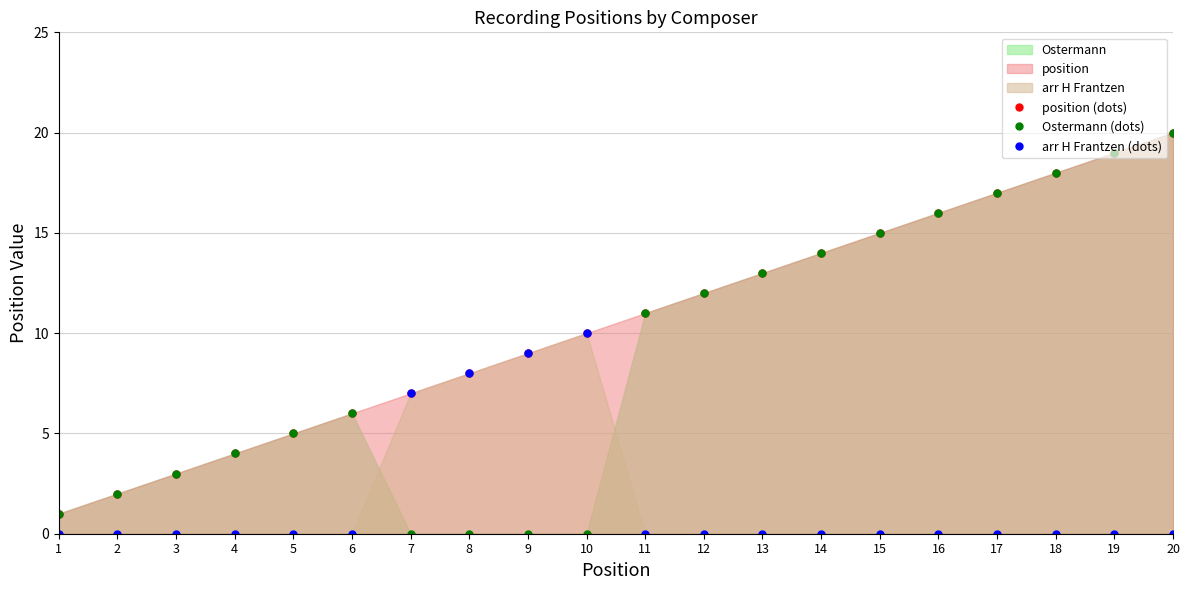

Reading left to right, extract all data points from this chart.

position (dots): 1=1	2=2	3=3	4=4	5=5	6=6	7=7	8=8	9=9	10=10	11=11	12=12	13=13	14=14	15=15	16=16	17=17	18=18	19=19	20=20
Ostermann (dots): 1=1	2=2	3=3	4=4	5=5	6=6	7=0	8=0	9=0	10=0	11=11	12=12	13=13	14=14	15=15	16=16	17=17	18=18	19=19	20=20
arr H Frantzen (dots): 1=0	2=0	3=0	4=0	5=0	6=0	7=7	8=8	9=9	10=10	11=0	12=0	13=0	14=0	15=0	16=0	17=0	18=0	19=0	20=0